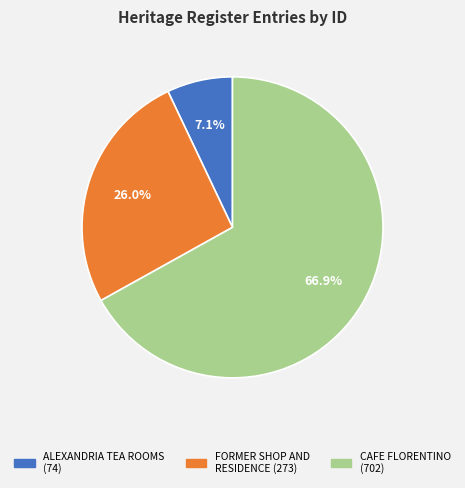

Is FORMER SHOP AND RESIDENCE the majority of the pie?

No